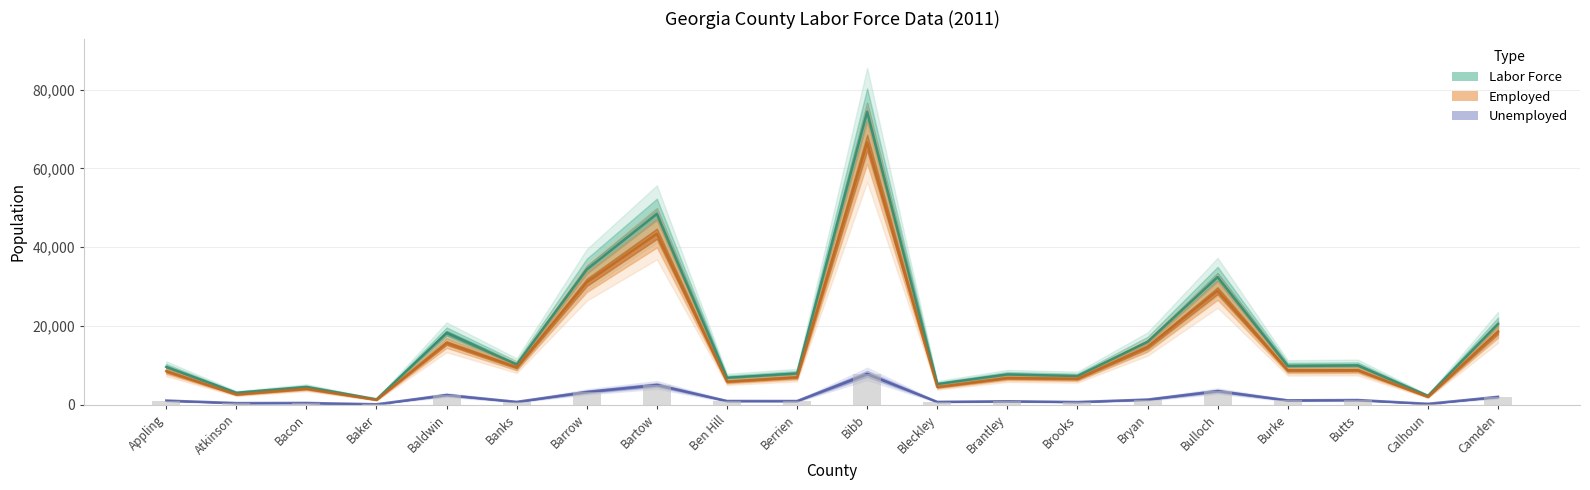

Does the chart contain stacked bars?

No